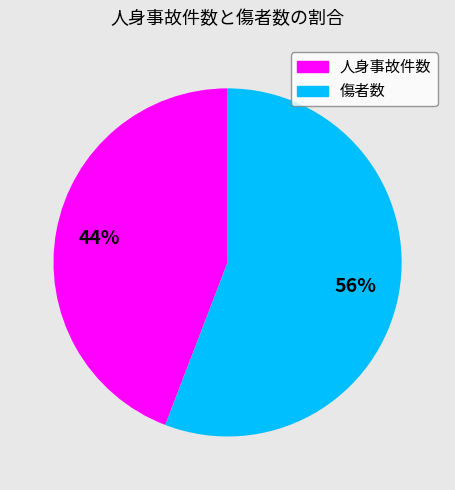

How many slices are in this pie chart?

2